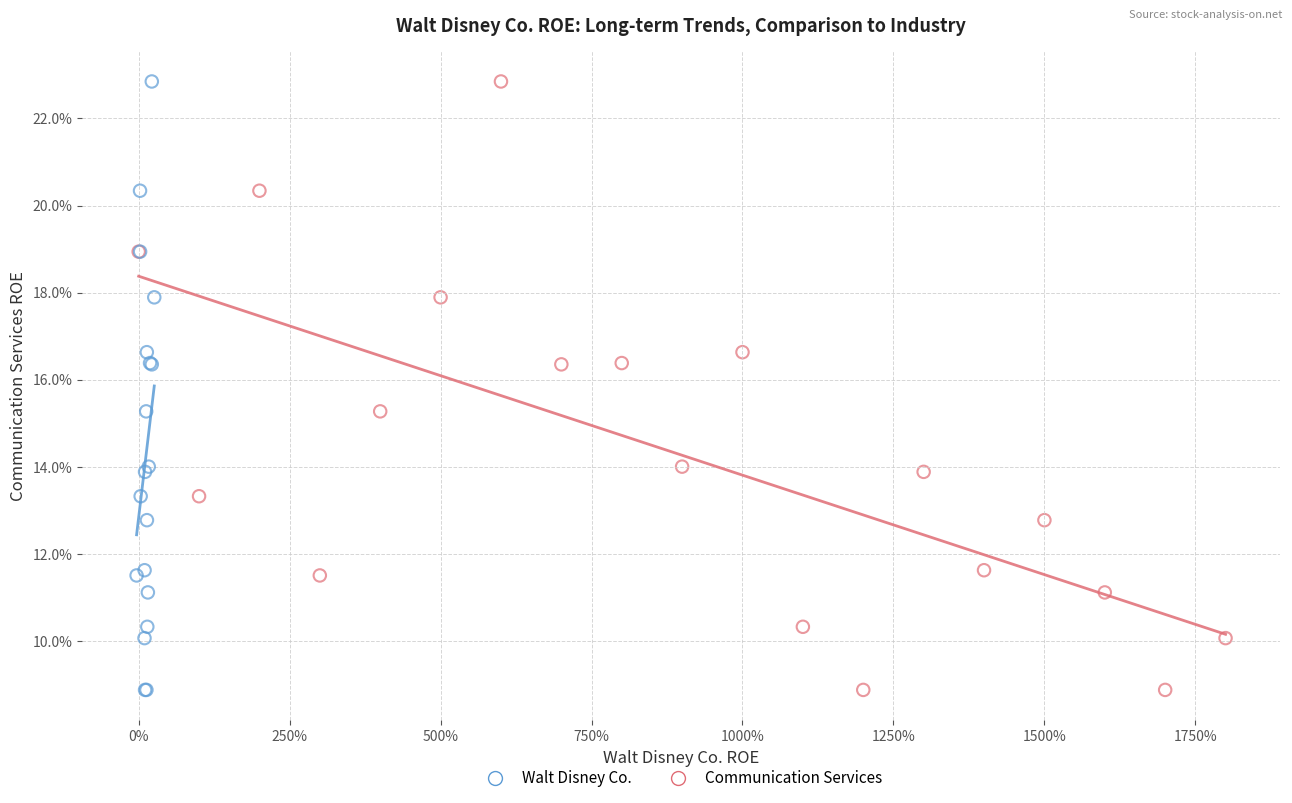

What are all the series names shown in the legend?

Walt Disney Co., Communication Services